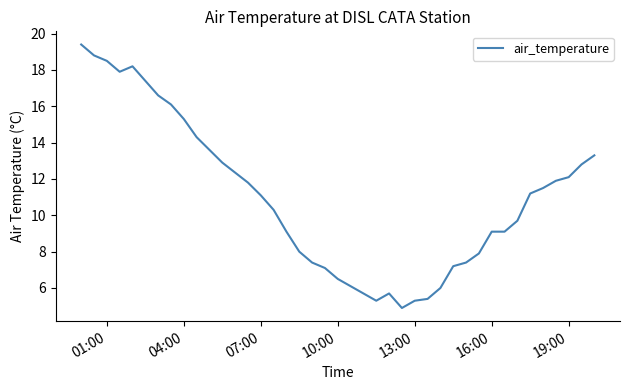

What is the average value?

10.9